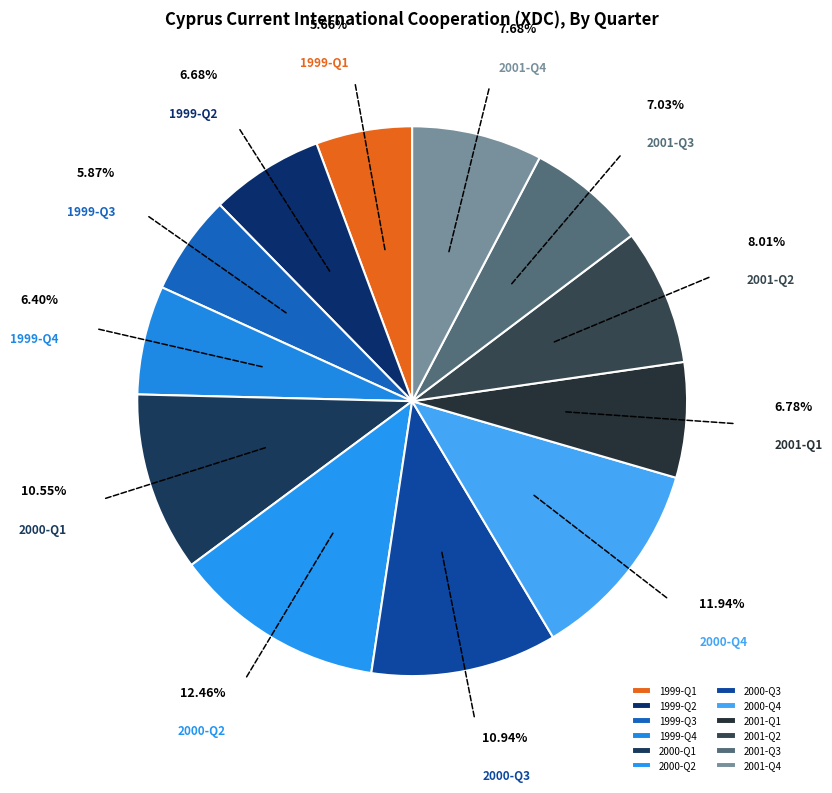

Which category has the biggest portion of the pie?

2000-Q2